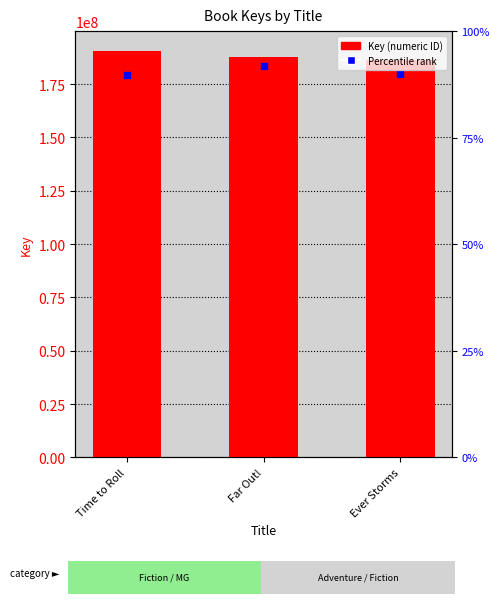

What is the change in value from Time to Roll to Ever Storms?

-4080083